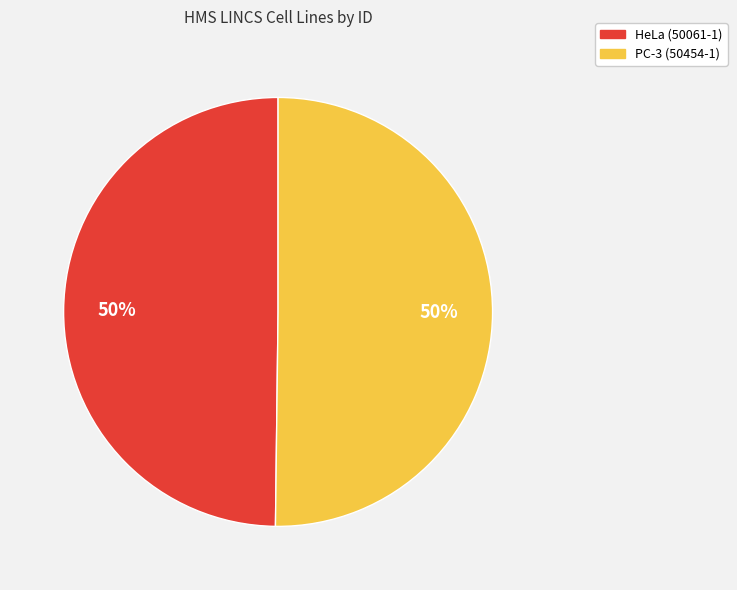

What is the ratio of the value at PC-3 (50454-1) to the value at HeLa (50061-1)?

1.0